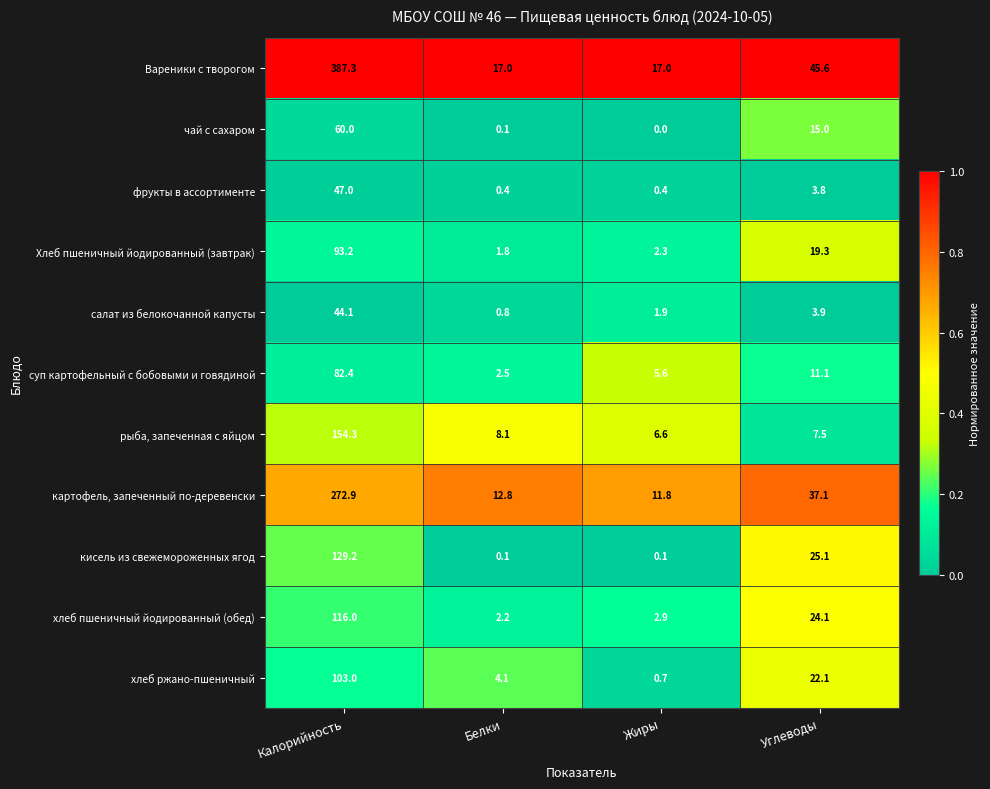

What is the maximum value shown in the chart?

387.3